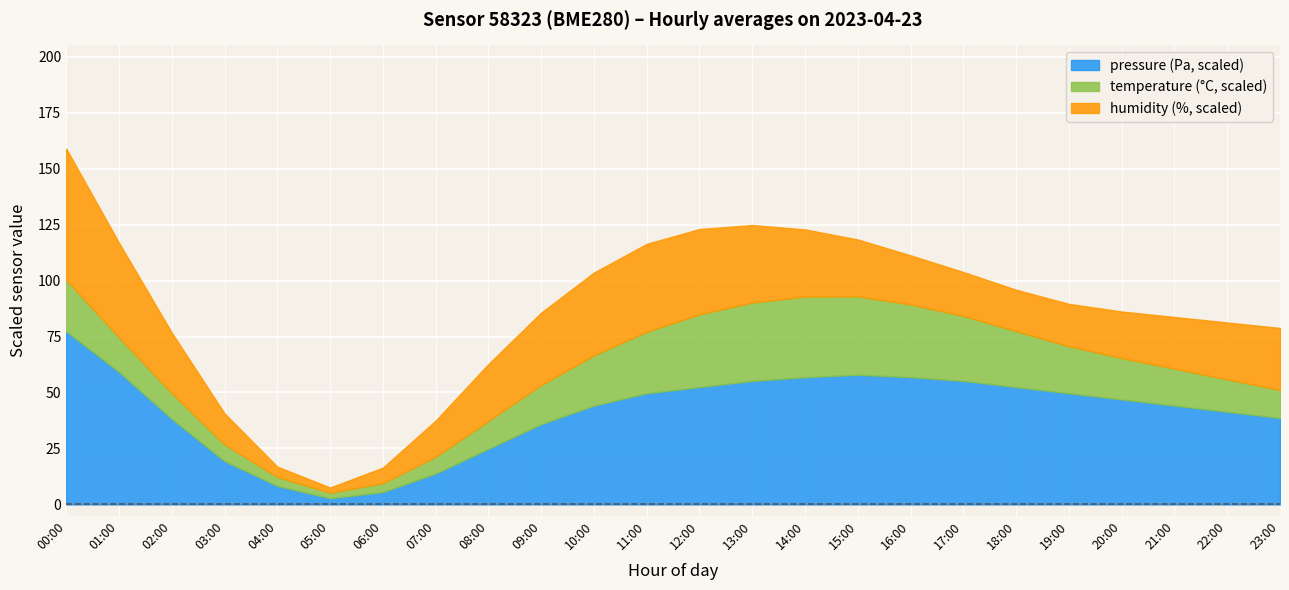

At which category does temperature reach its first local valley?

05:00